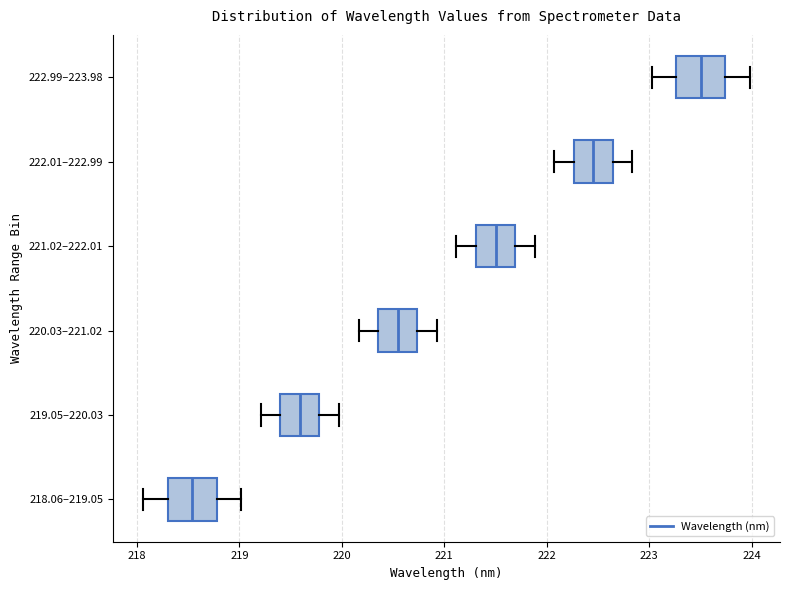

Which box has the furthest to the right median line?

222.99–223.98